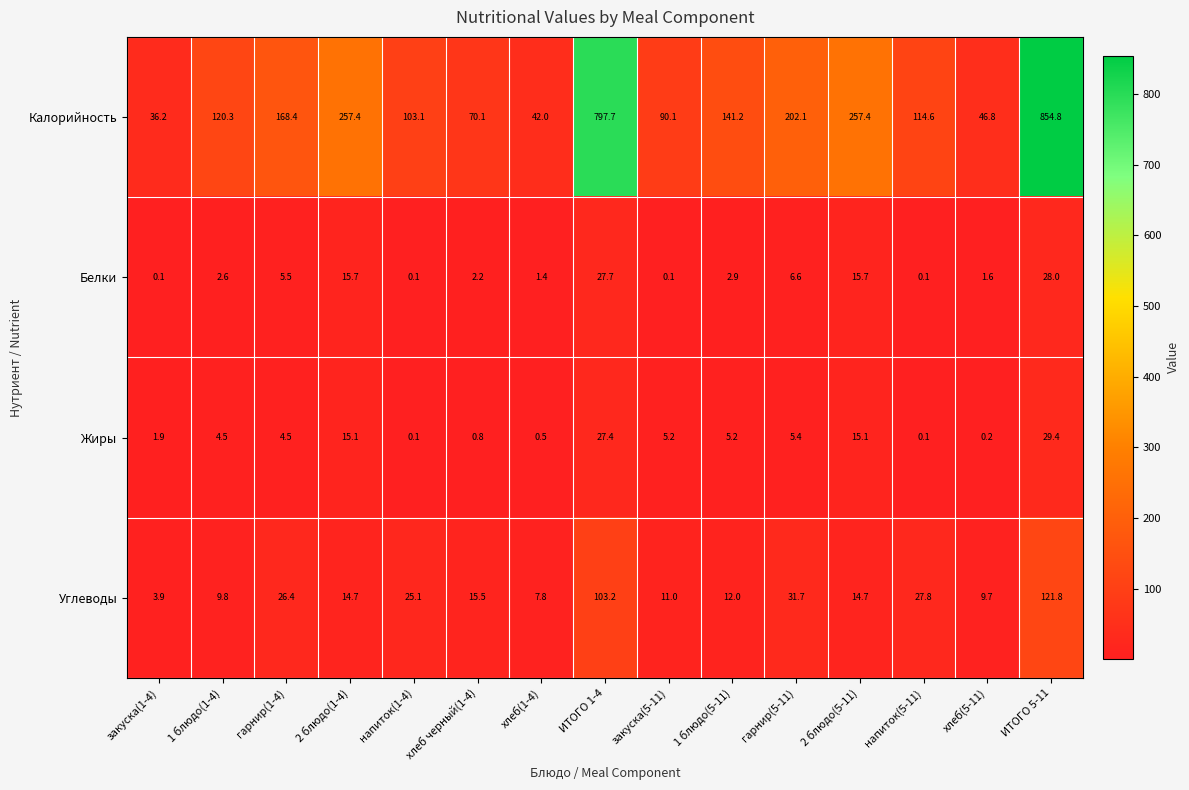

At how many categories does at least one series exceed 650?

2